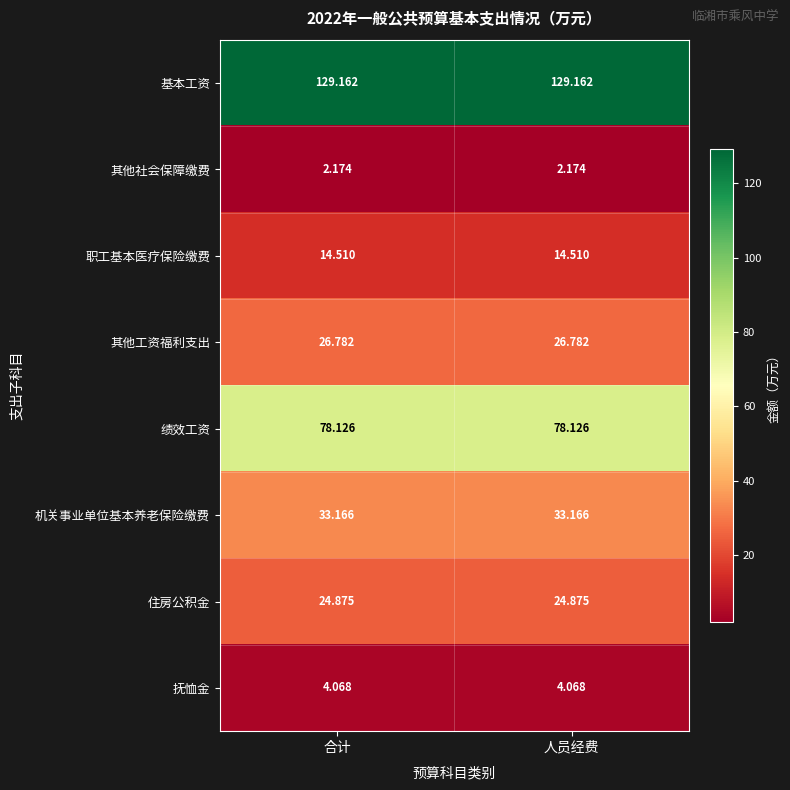

Rank the series by their maximum value, from highest to lowest.

基本工资, 绩效工资, 机关事业单位基本养老保险缴费, 其他工资福利支出, 住房公积金, 职工基本医疗保险缴费, 抚恤金, 其他社会保障缴费